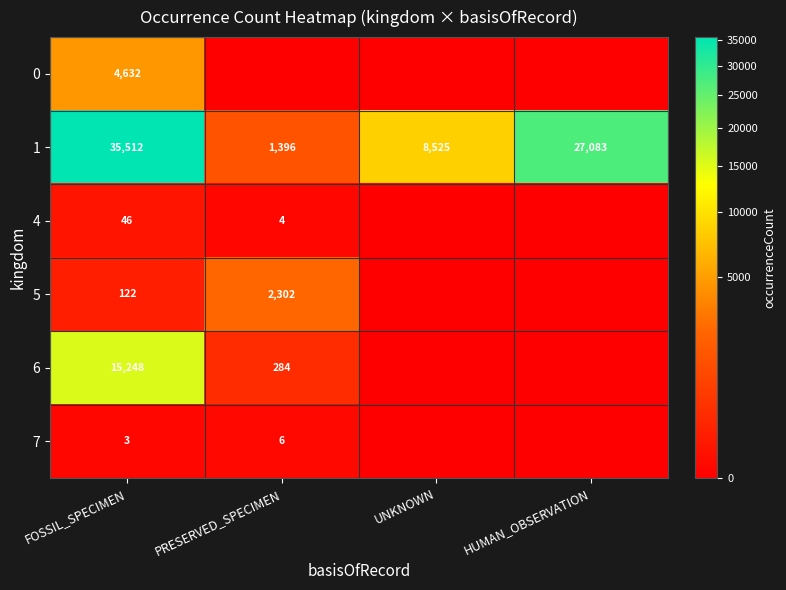

Which series changed the most between UNKNOWN and HUMAN_OBSERVATION?

1